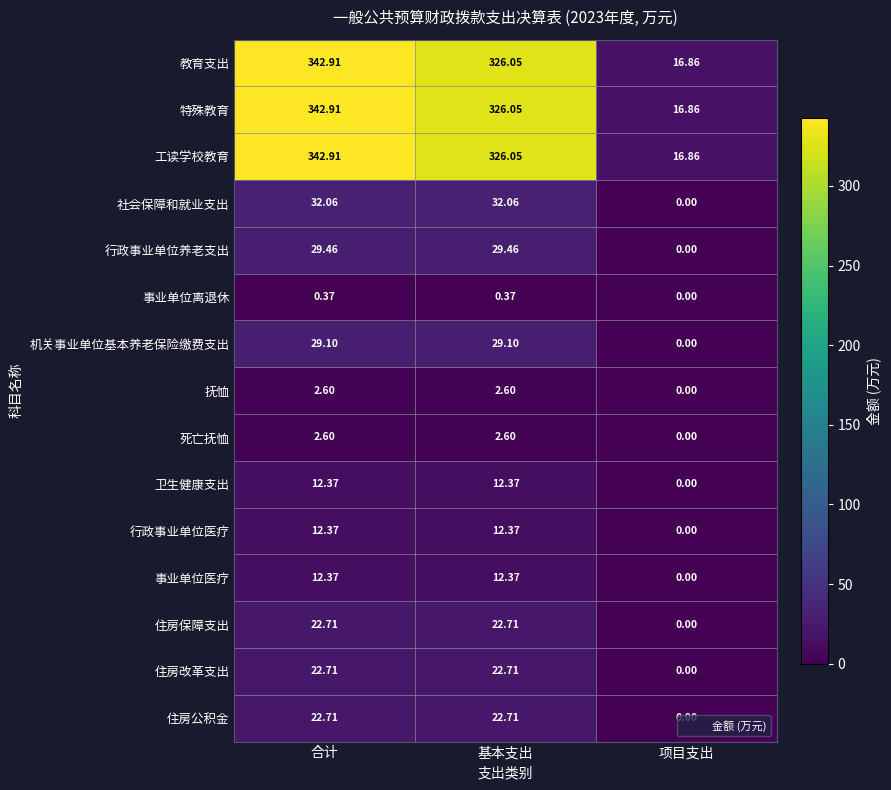

At which label is 教育支出 closest to 179?

基本支出